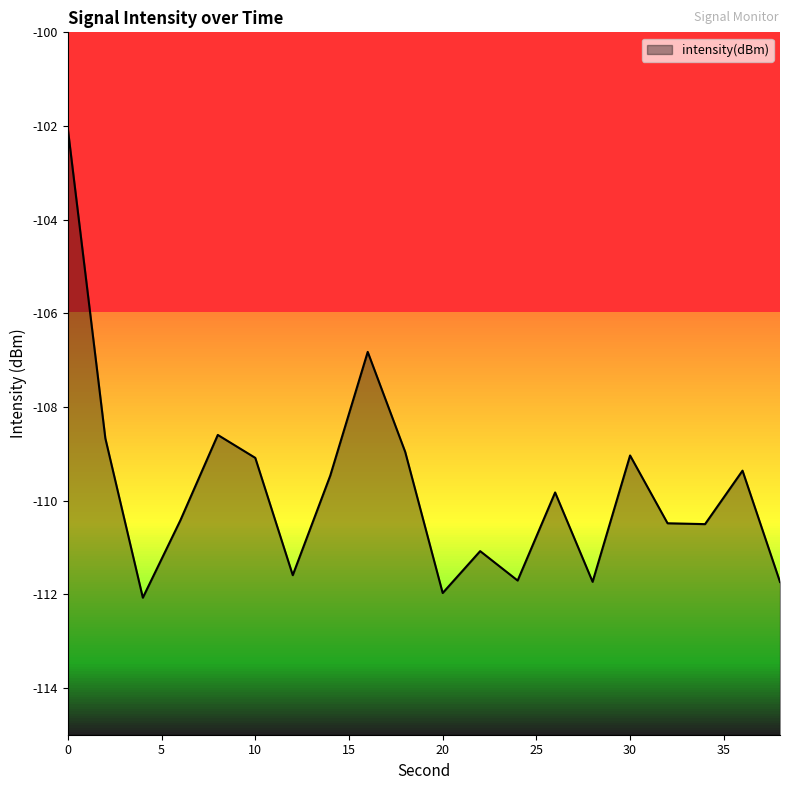

How many values are below -109?

15